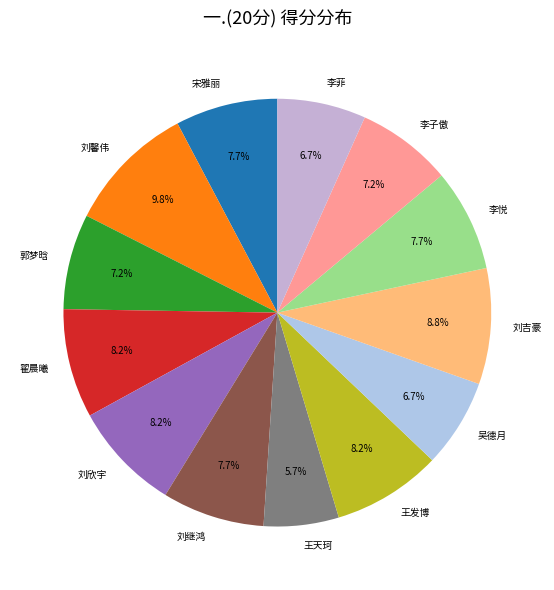

Which slice is the largest?

刘馨伟